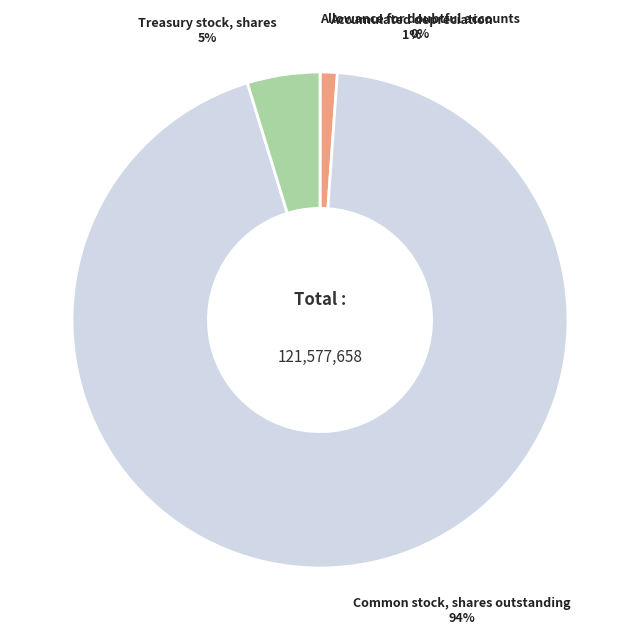

To the nearest percent, what is the combined percentage of Common stock, shares outstanding and Treasury stock, shares?

99%